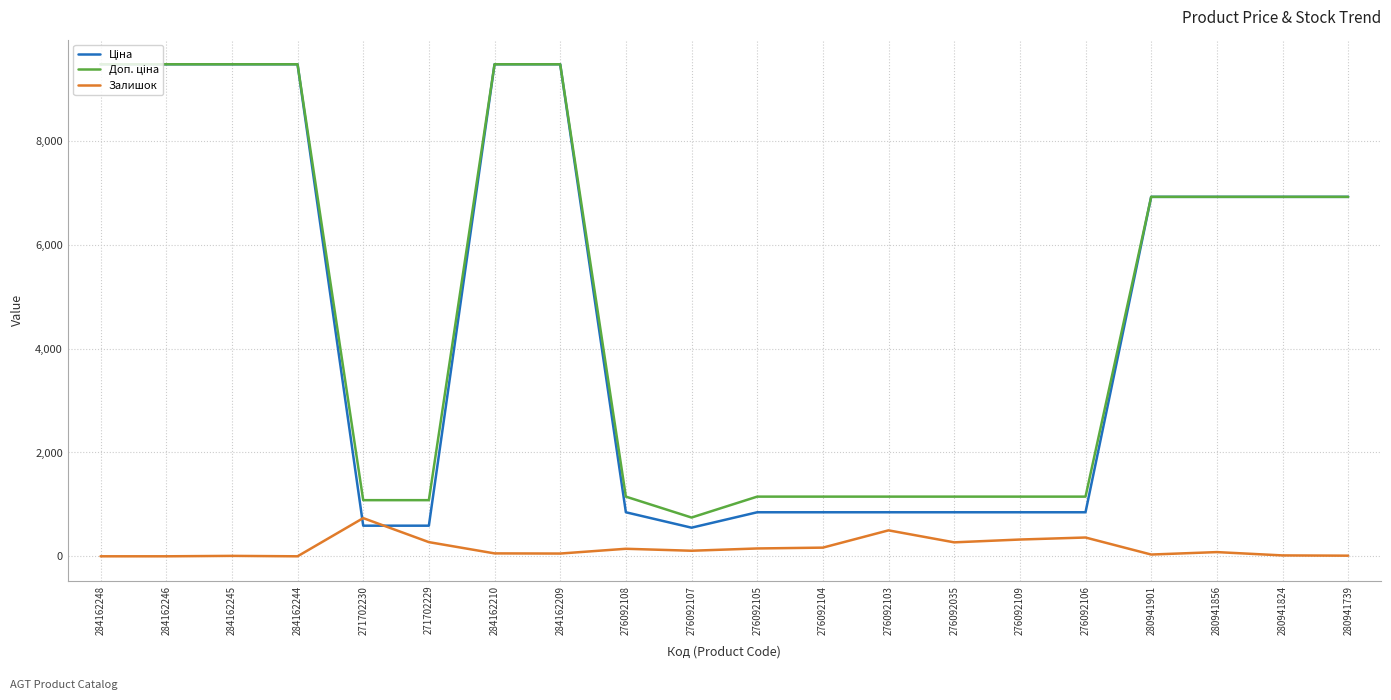

What is the difference between the highest and lowest values at 271702229?

808.7